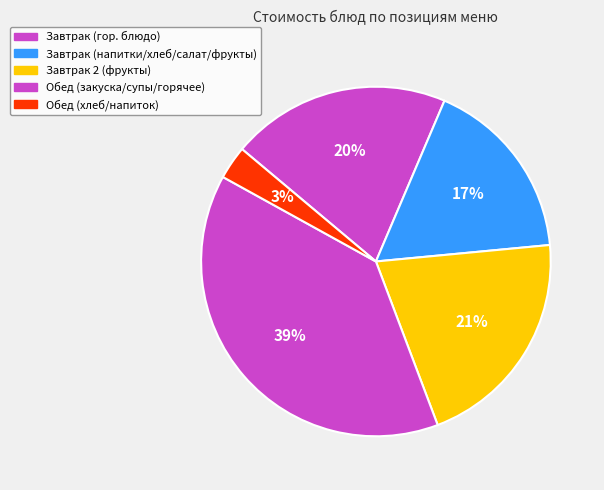

How many segments does this pie chart have?

5